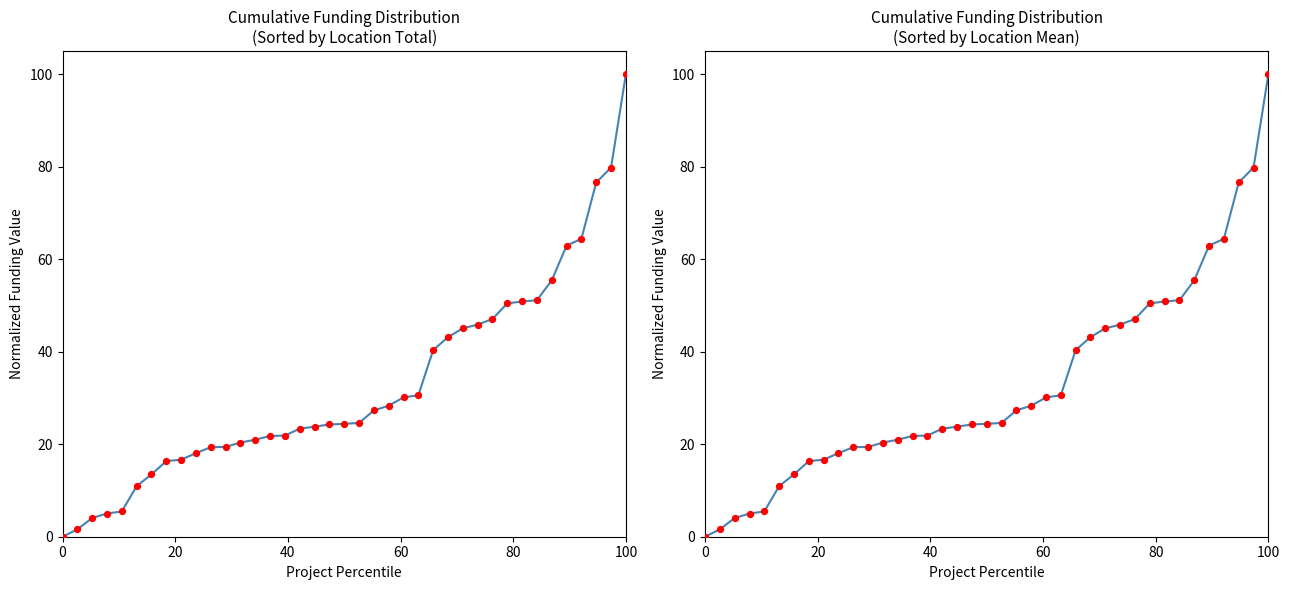

Is the value of Cumulative Funding (sorted by location total) at 100 greater than the value of Cumulative Funding (sorted by location mean) at 17?

No